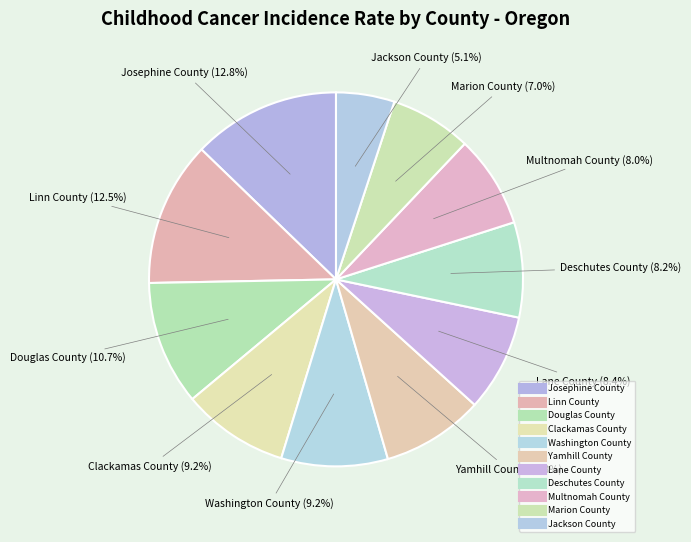

How many slices are in this pie chart?

11